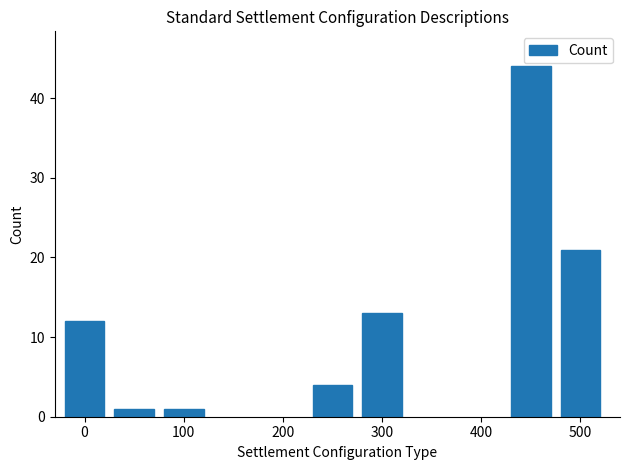

What is the value of the 6th bar from the left?

44